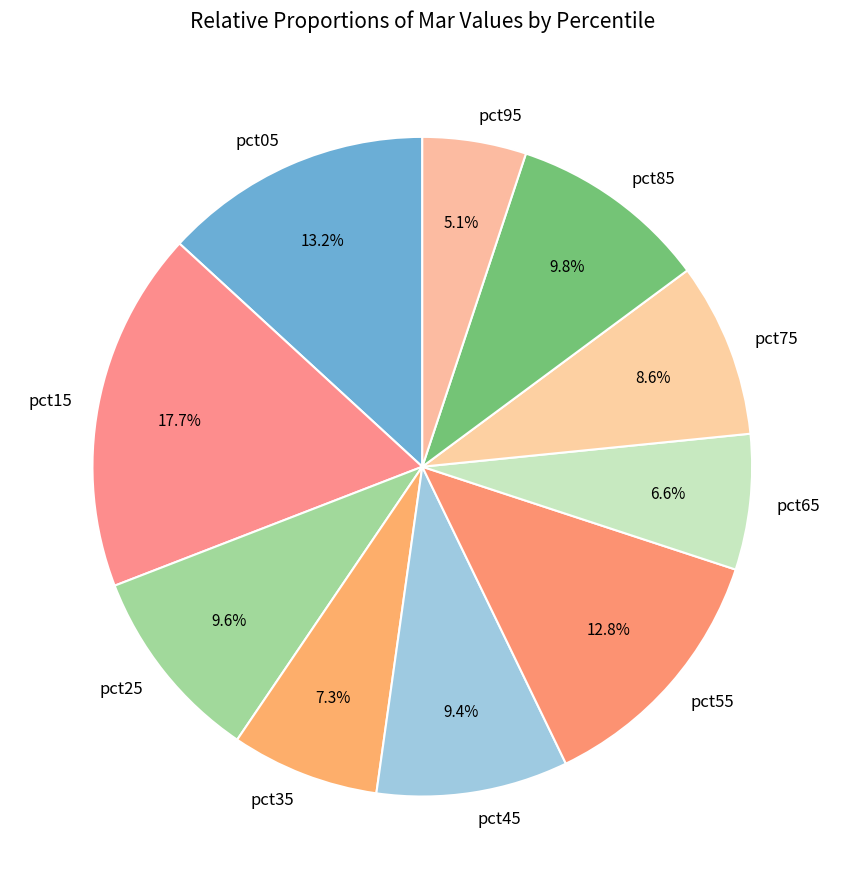

Do pct35 and pct85 together represent more than half of the pie?

No